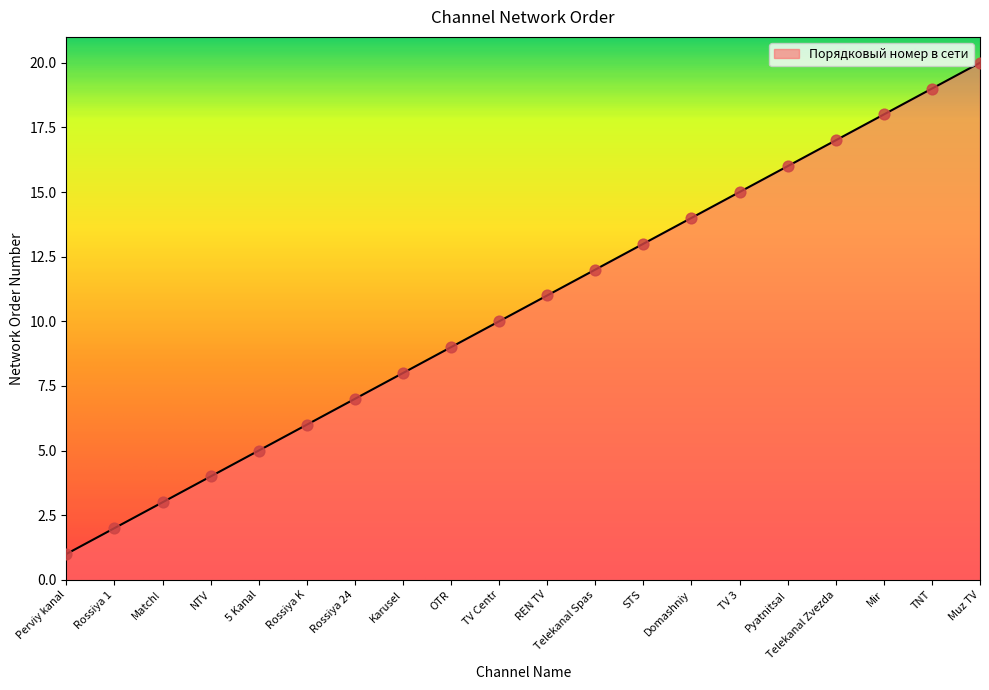

What is the change in value from Rossiya 1 to Muz TV?

+18